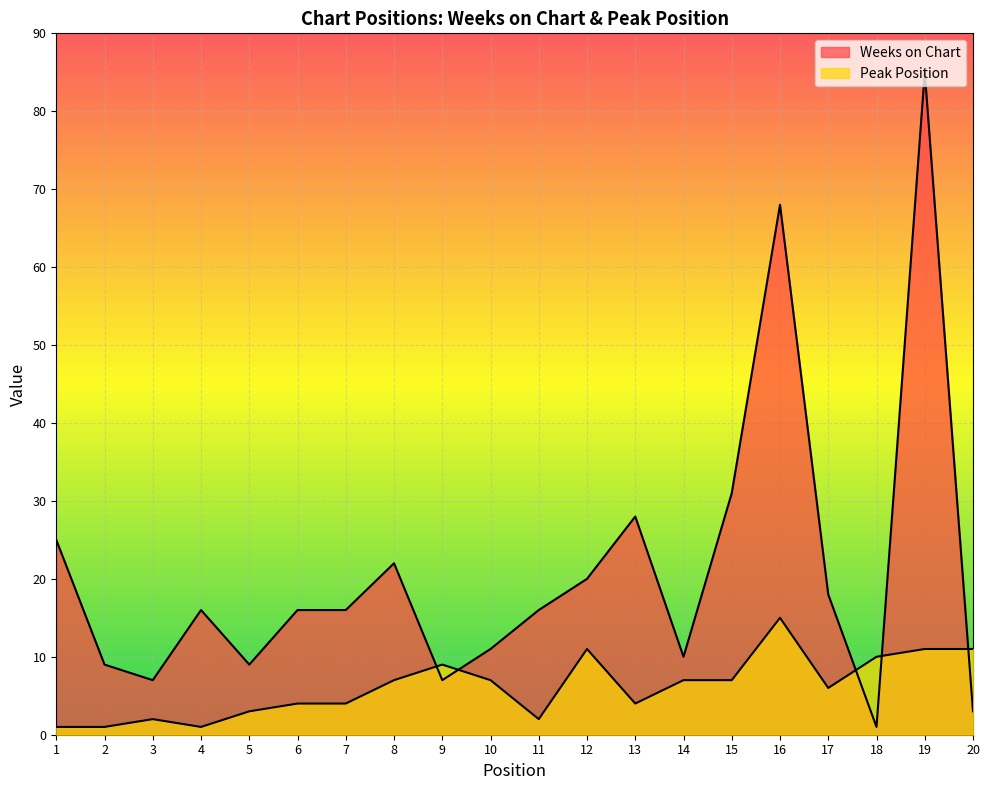

At which category does Peak Position reach its first local valley?

4